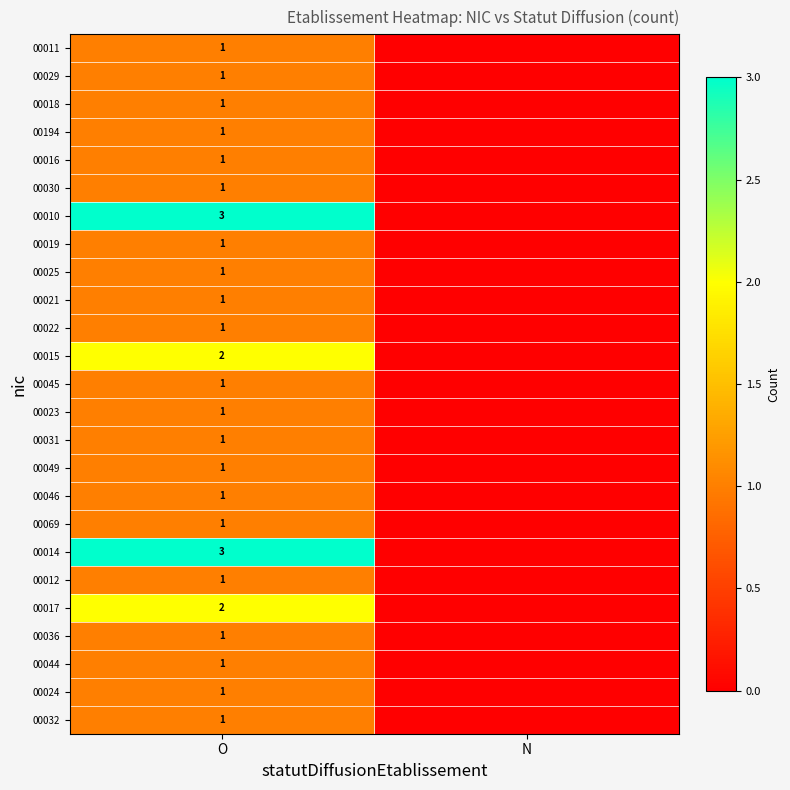

What is the total value across all series at O?

31